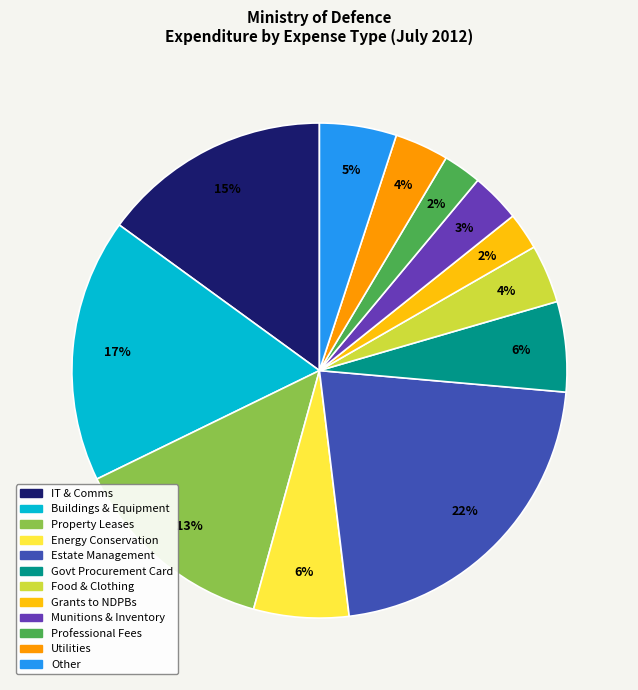

To the nearest percent, what portion does Grants to NDPBs represent?

2%